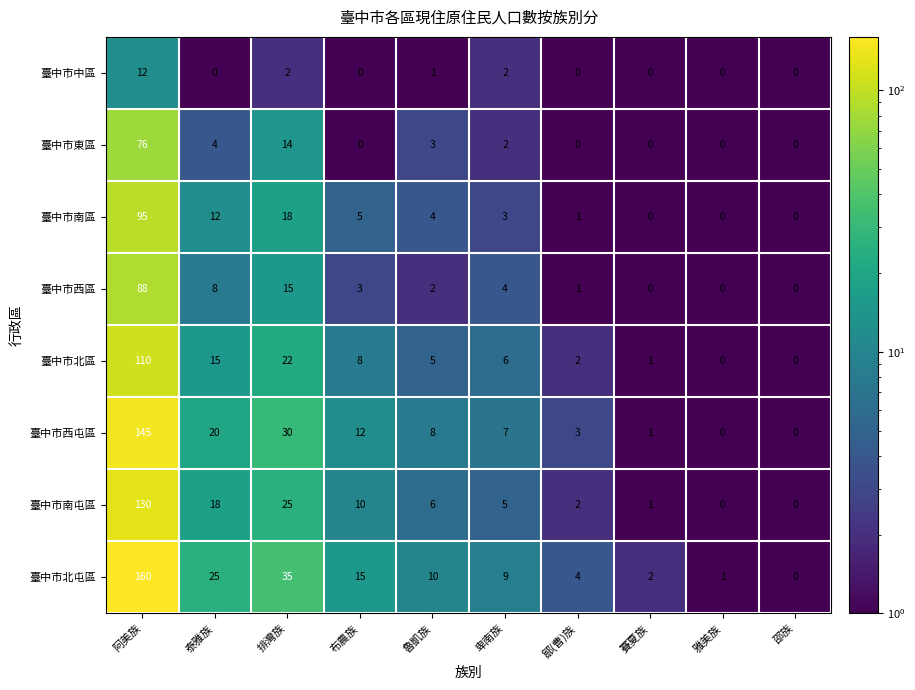

At which label does 臺中市中區 reach its peak?

阿美族